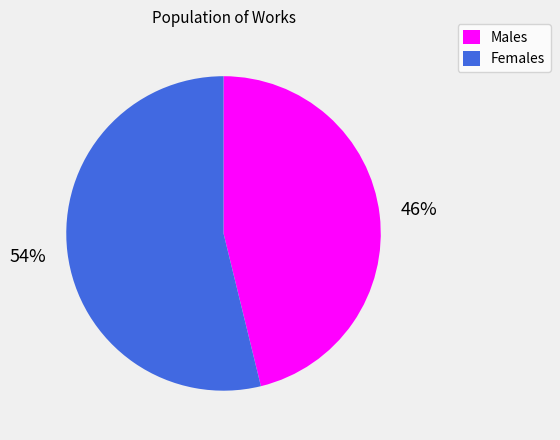

Approximately how many times larger is the value at Males compared to Females?

0.9